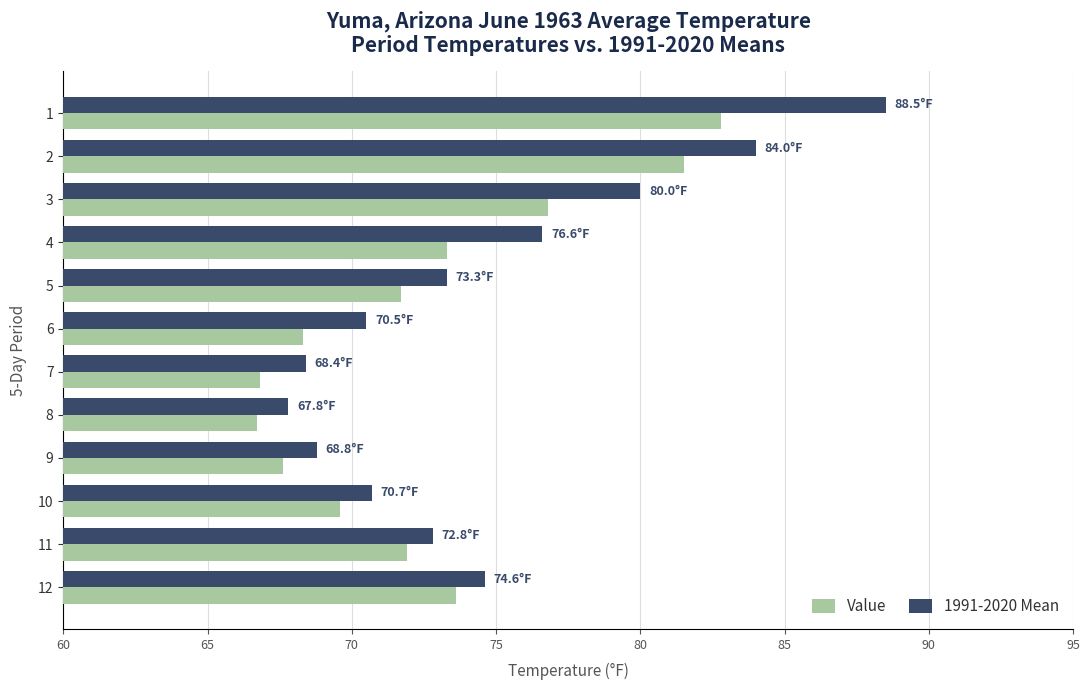

What is the difference between the highest and lowest values at 9?

1.2